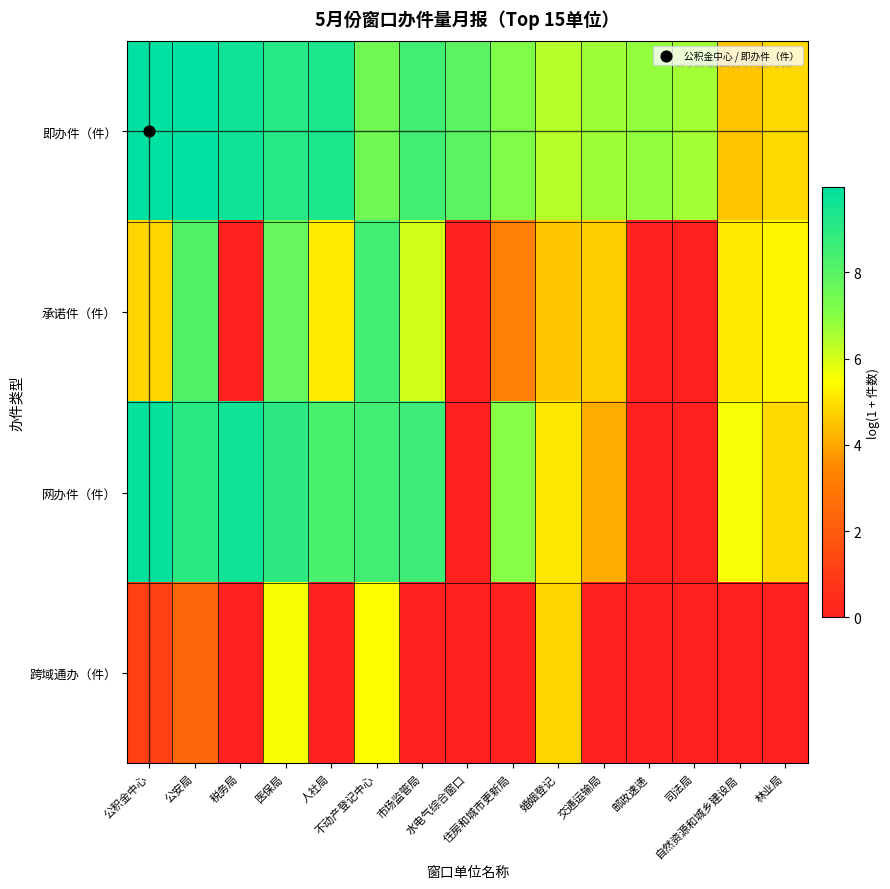

Count the number of categories in the chart.

15